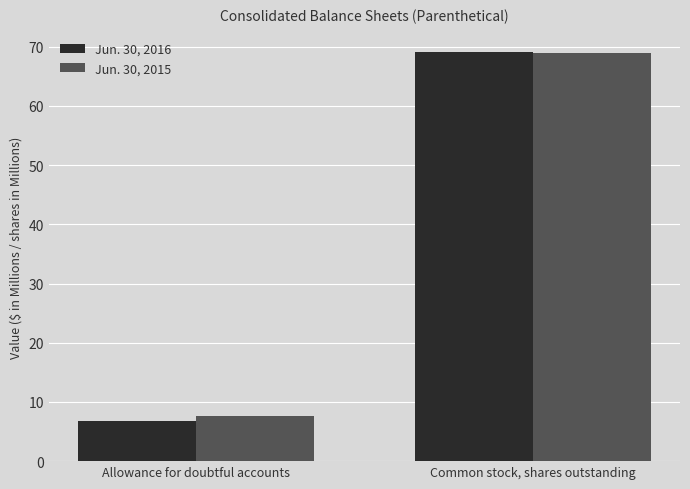

What are all the series names shown in the legend?

Jun. 30, 2016, Jun. 30, 2015